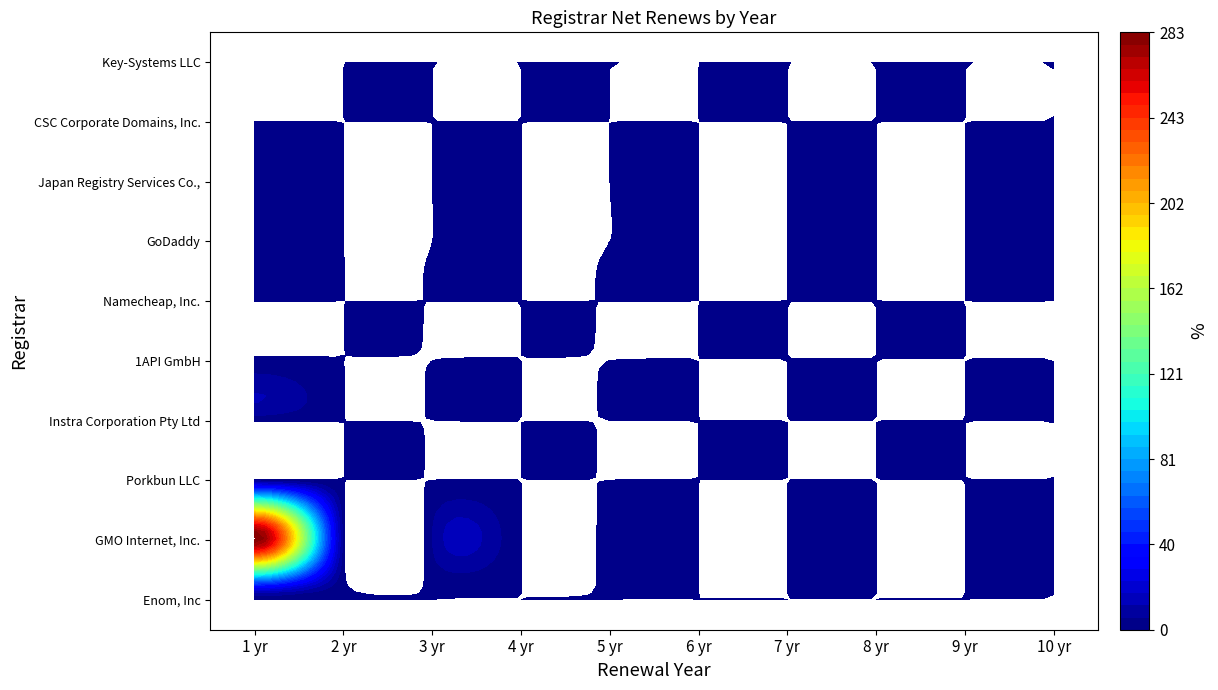

Between net-renews-2-yr and net-renews-8-yr, which series saw the biggest shift?

GMO Internet, Inc.